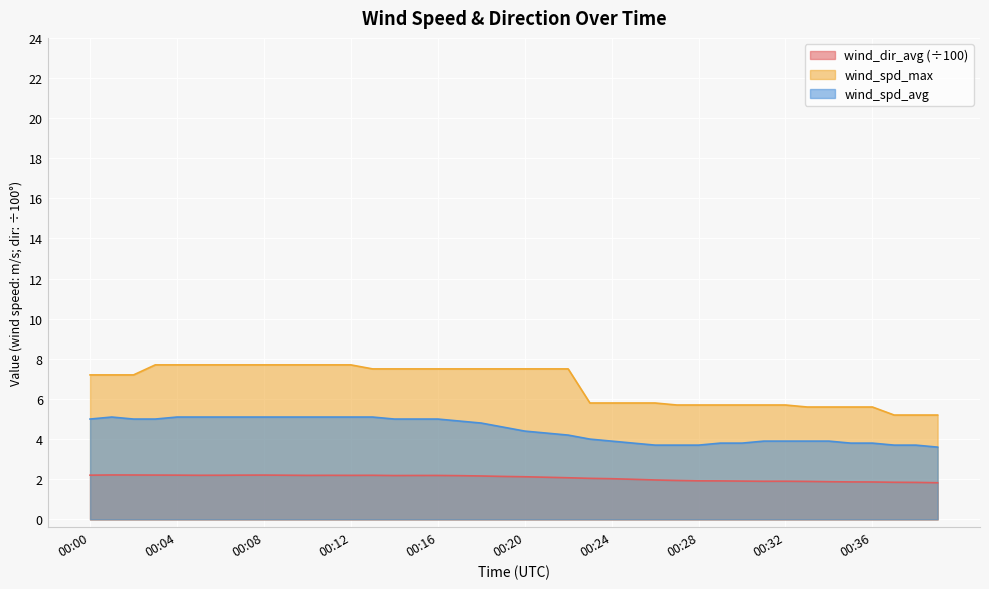

What is the sum of all wind_spd_avg values?

177.9